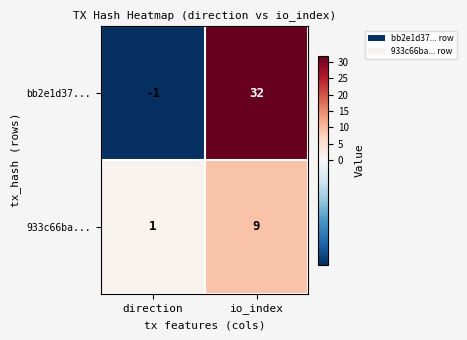

The value of 933c66ba... at io_index is 3. True or false?

False